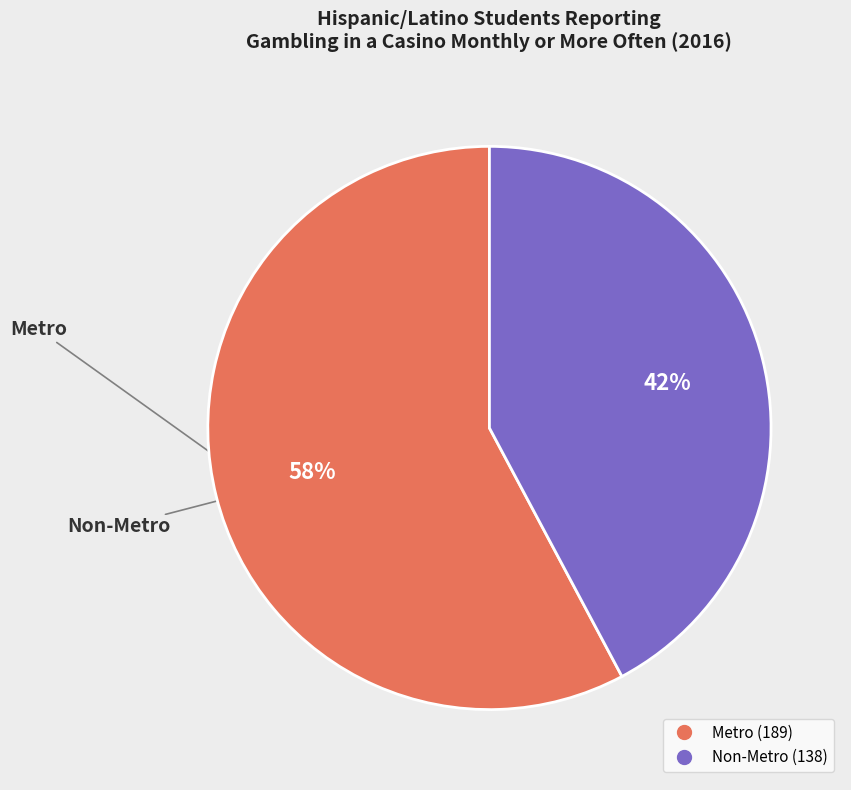

How many segments does this pie chart have?

2